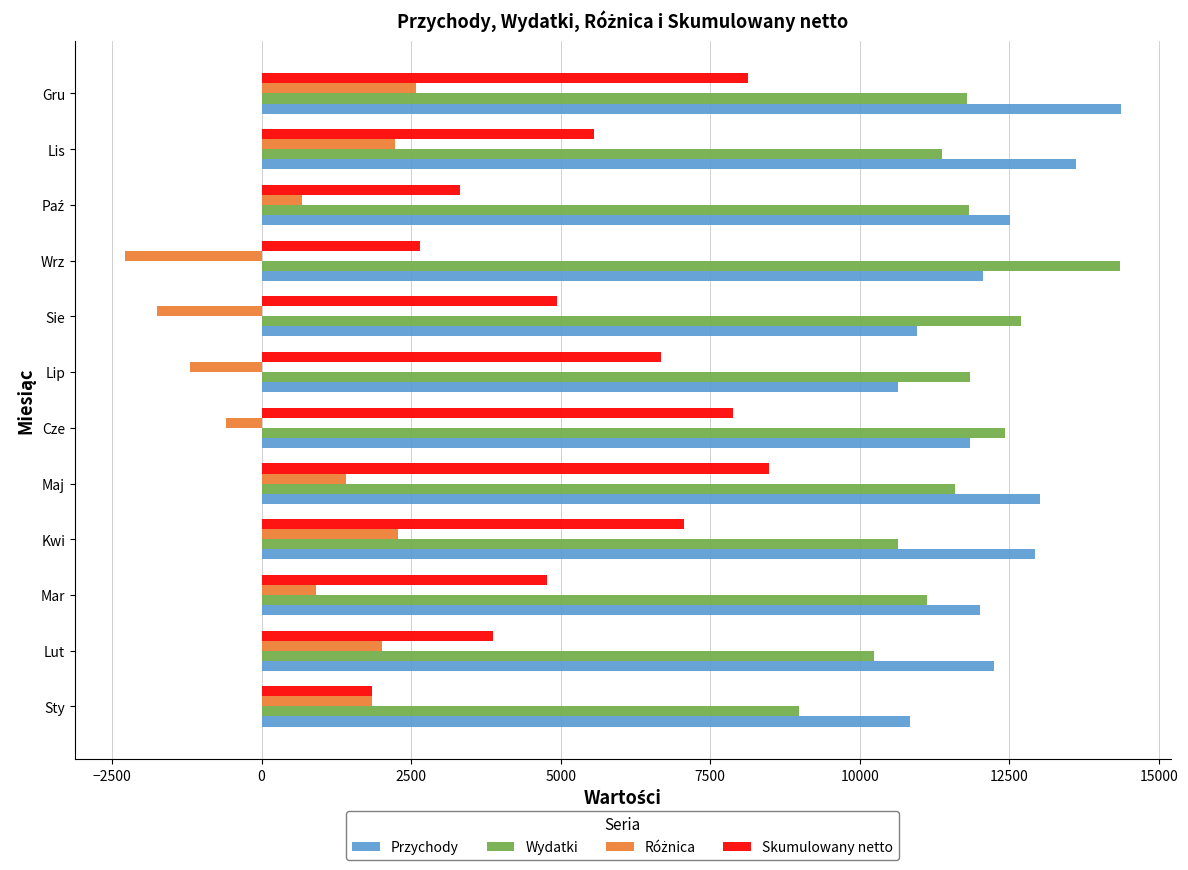

What is the difference between the Skumulowany netto values at Sie and Sty?

3090